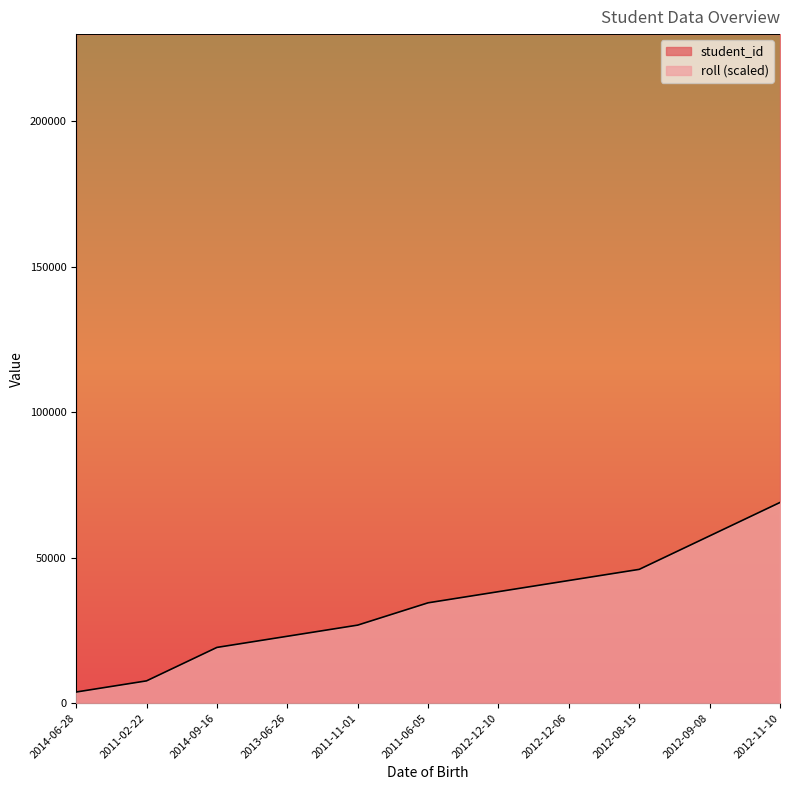

What is the highest value of the student_id series?

230043.0